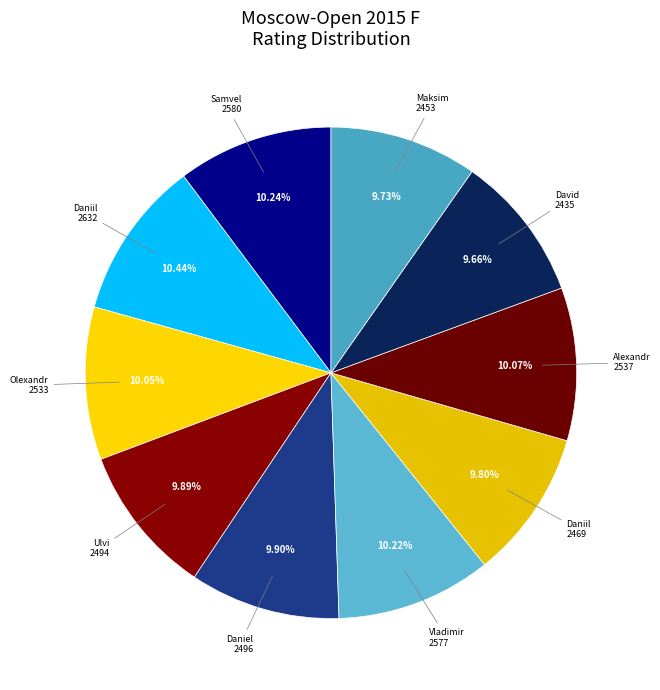

Rank the categories by value from highest to lowest.

Dubov Daniil, Ter-Sahakyan Samvel, Belous Vladimir, Predke Alexandr, Bortnyk Olexandr, Sadzikowski Daniel, Bajarani Ulvi, Yuffa Daniil, Vavulin Maksim, Paravyan David